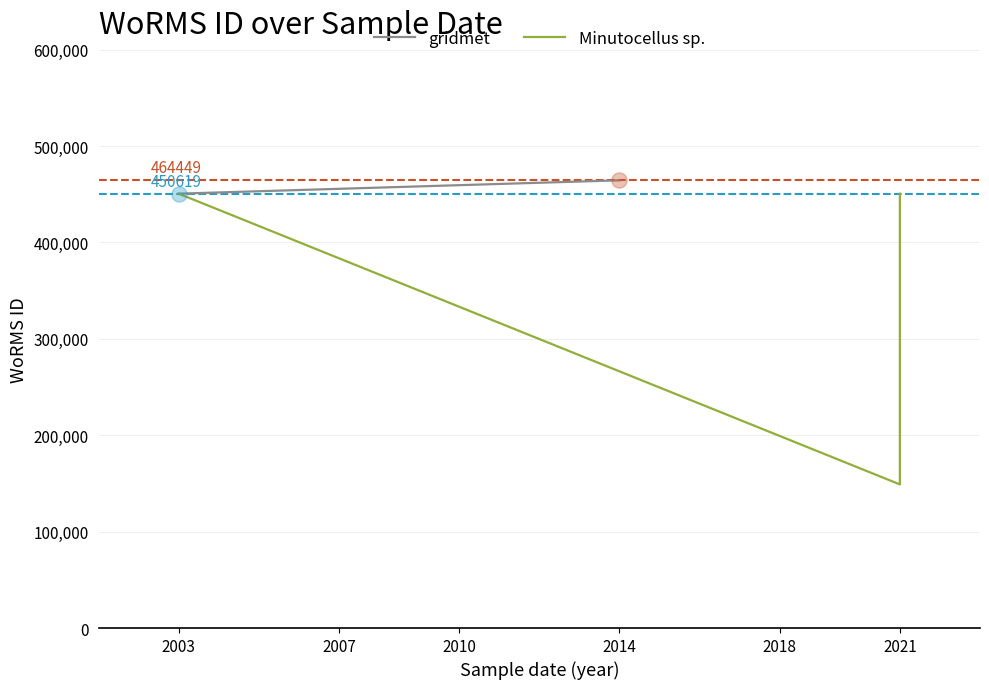

Between 07-07-2021 and 23-03-2014, which is larger?

23-03-2014